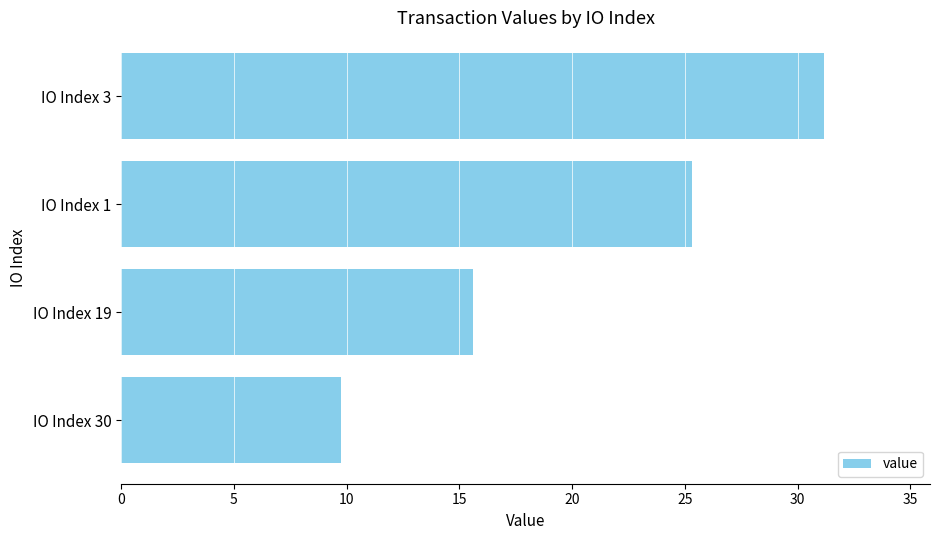

How many data points does each series have?

4